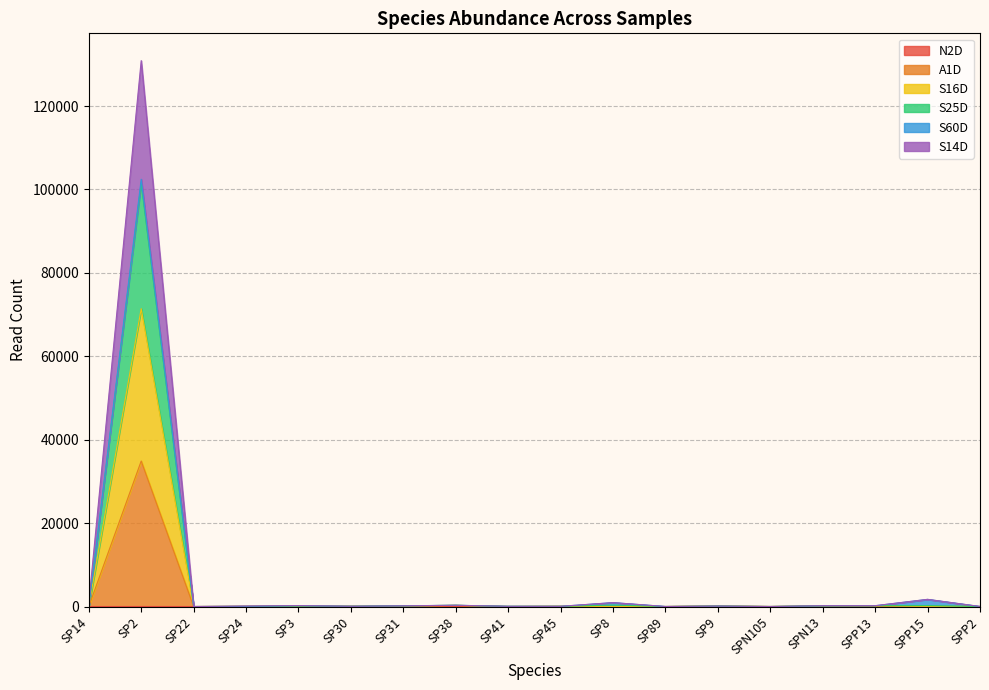

The value of S14D at SP14 is 1255. True or false?

False